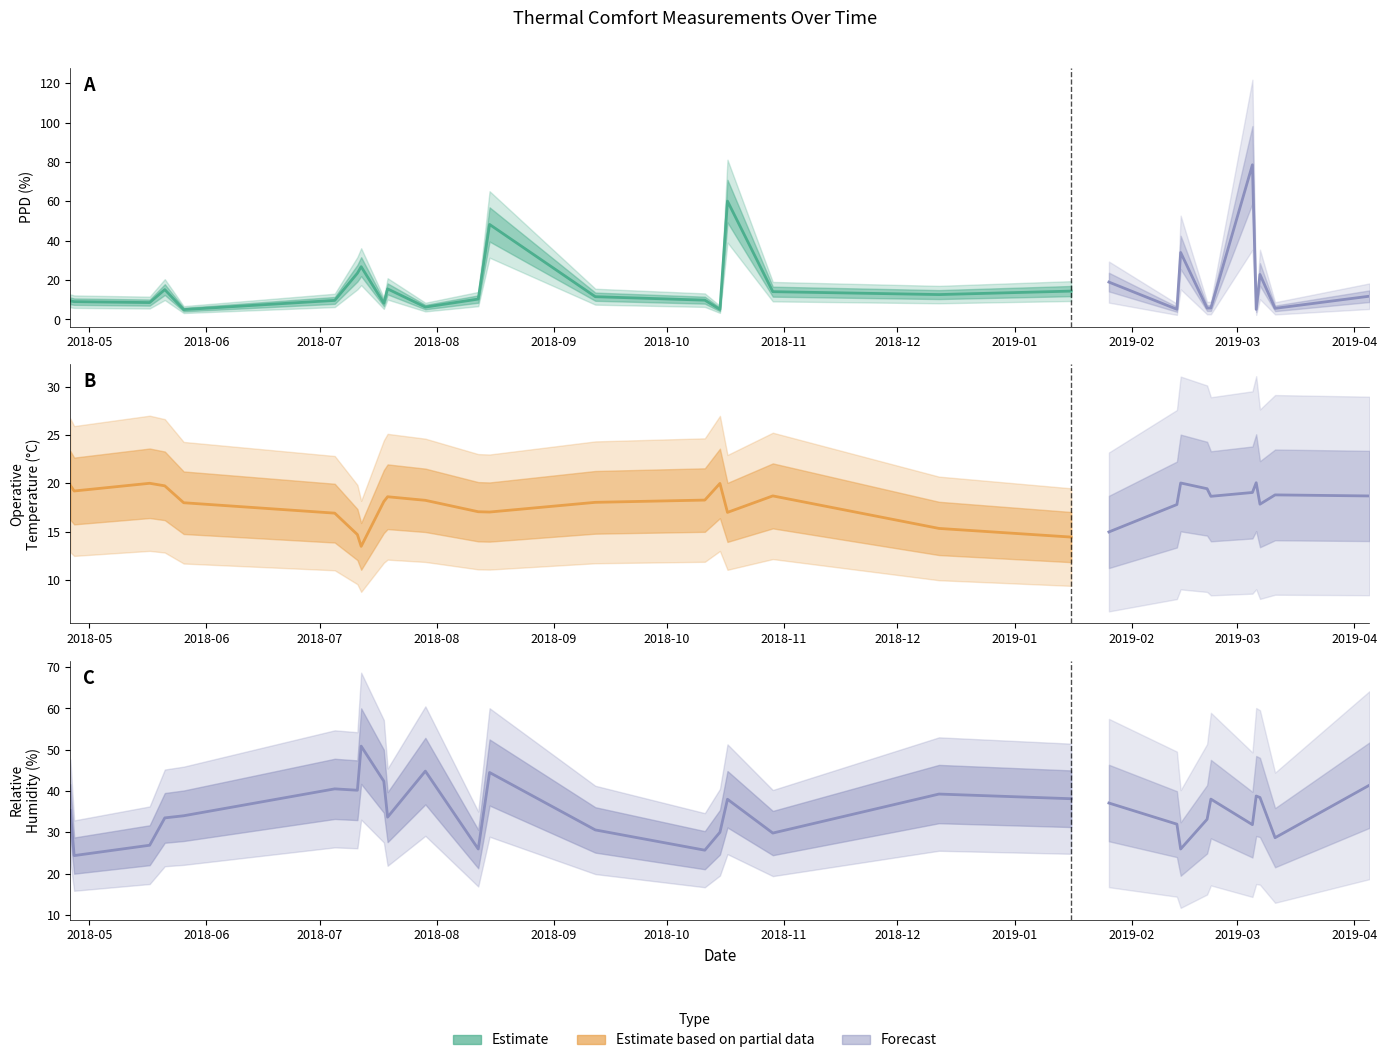

At which category is the sum across all series the highest?

2019-03-05